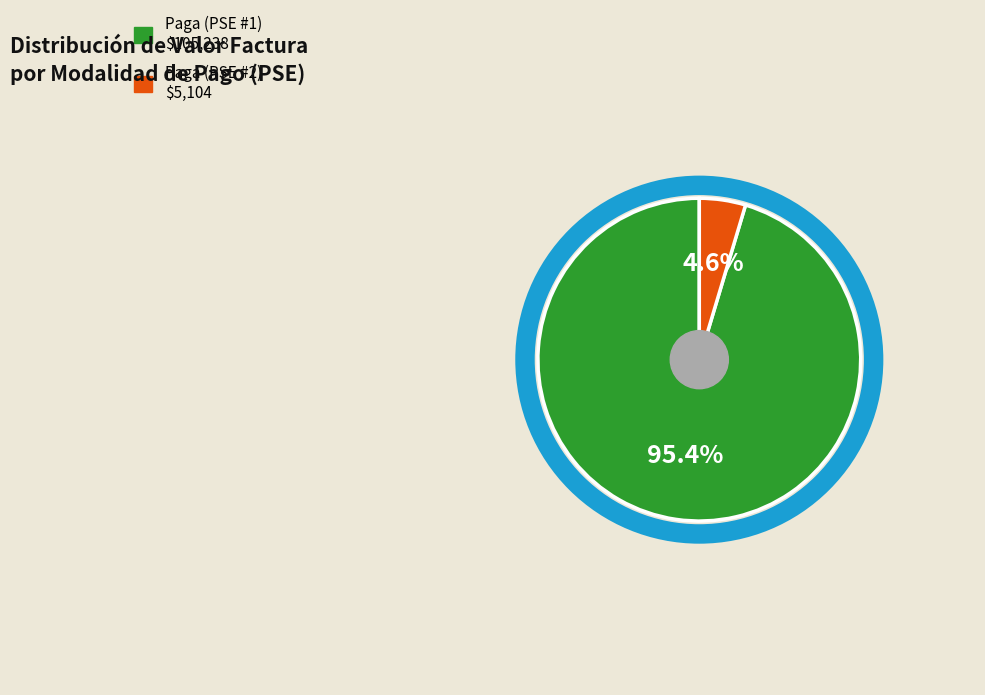

Does any single category account for the majority?

Yes